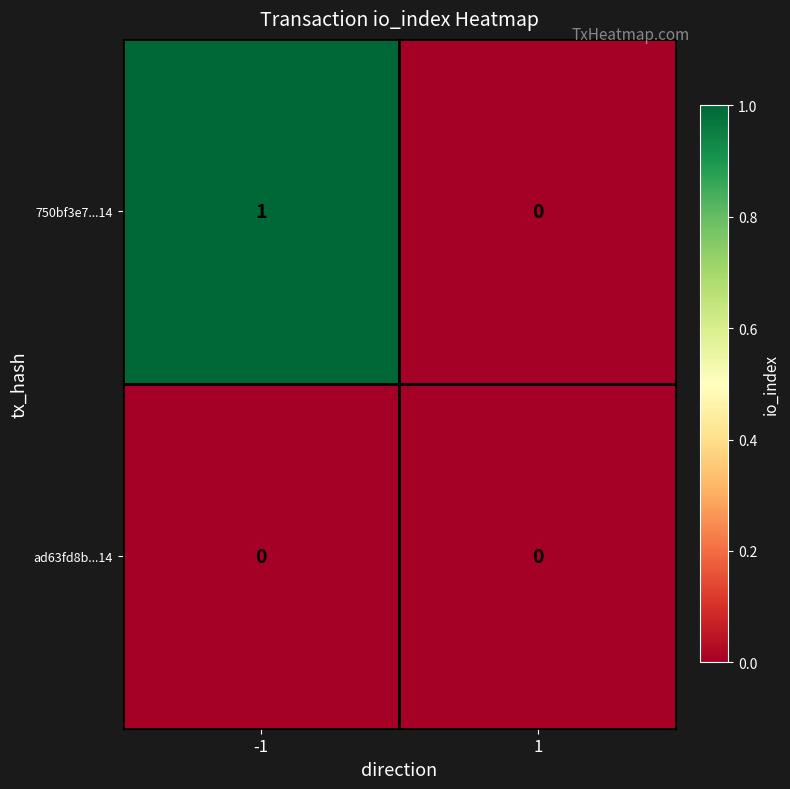

Which series has the widest spread of values?

750bf3e7...14